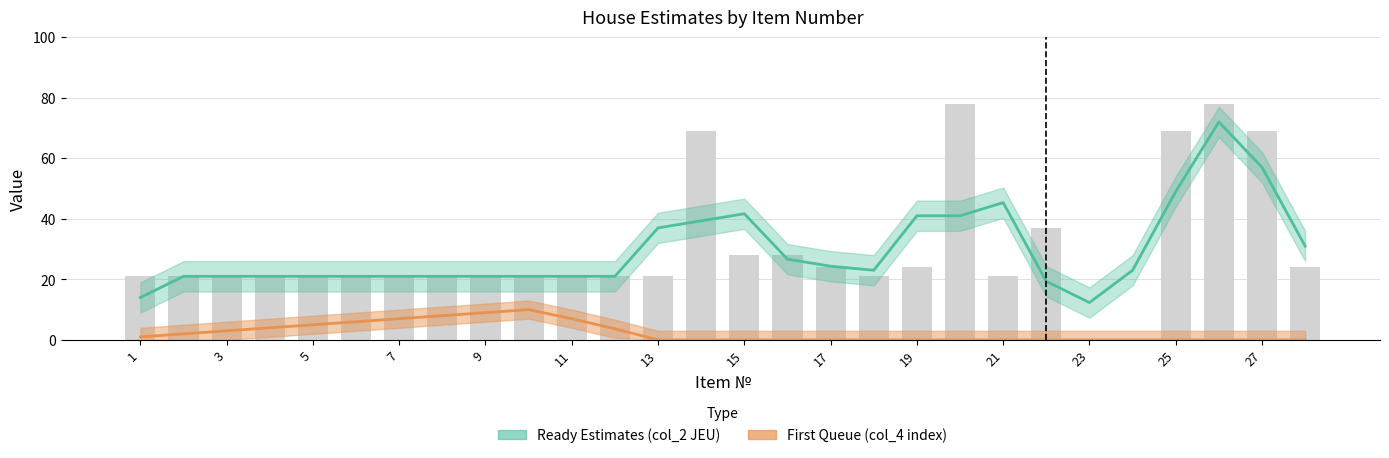

What is the change in value from 2 to 28?

+3